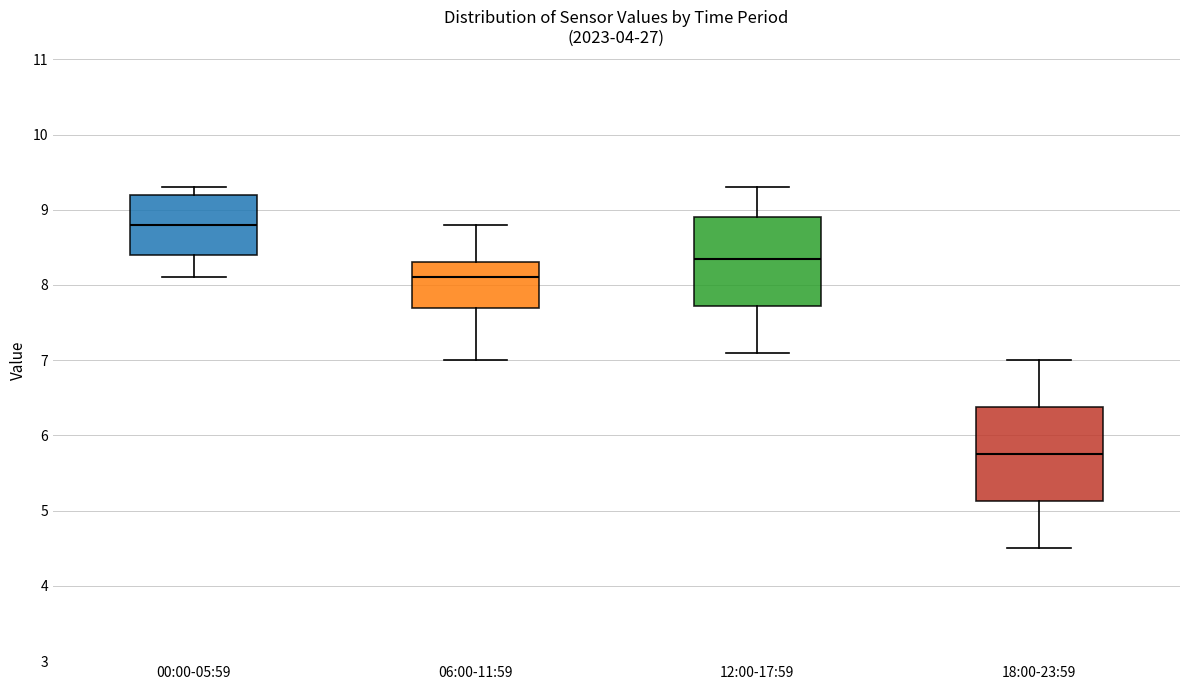

Where does the lower whisker of the box for 00:00-05:59 end on the y-axis? The values are not printed on the chart, so give them approximately, as read against the axis.

8.1